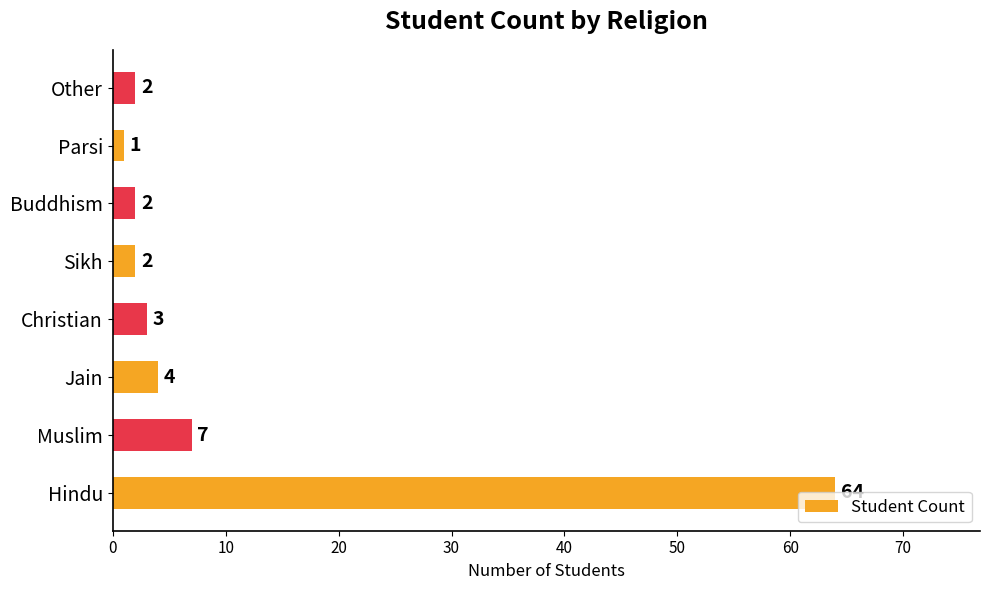

The chart shows a value of 27 at Hindu. True or false?

False